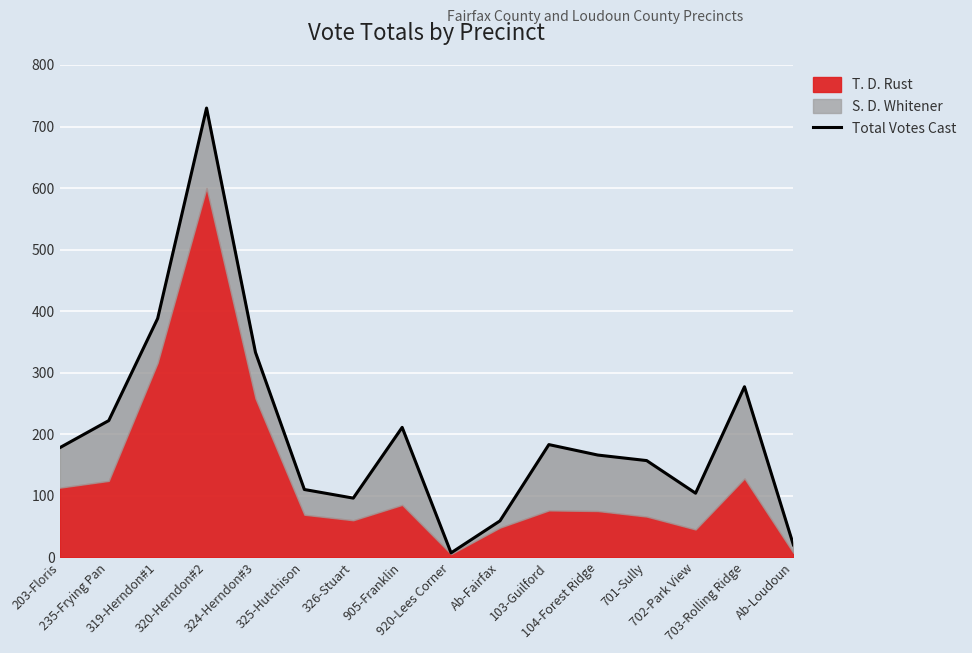

Reading right to left, transcribe all the data shown in this chart.

Ab-Loudoun=20	703-Rolling Ridge=277	702-Park View=104	701-Sully=157	104-Forest Ridge=166	103-Guilford=183	Ab-Fairfax=59	920-Lees Corner=7	905-Franklin=211	326-Stuart=96	325-Hutchison=110	324-Herndon#3=333	320-Herndon#2=730	319-Herndon#1=388	235-Frying Pan=222	203-Floris=178